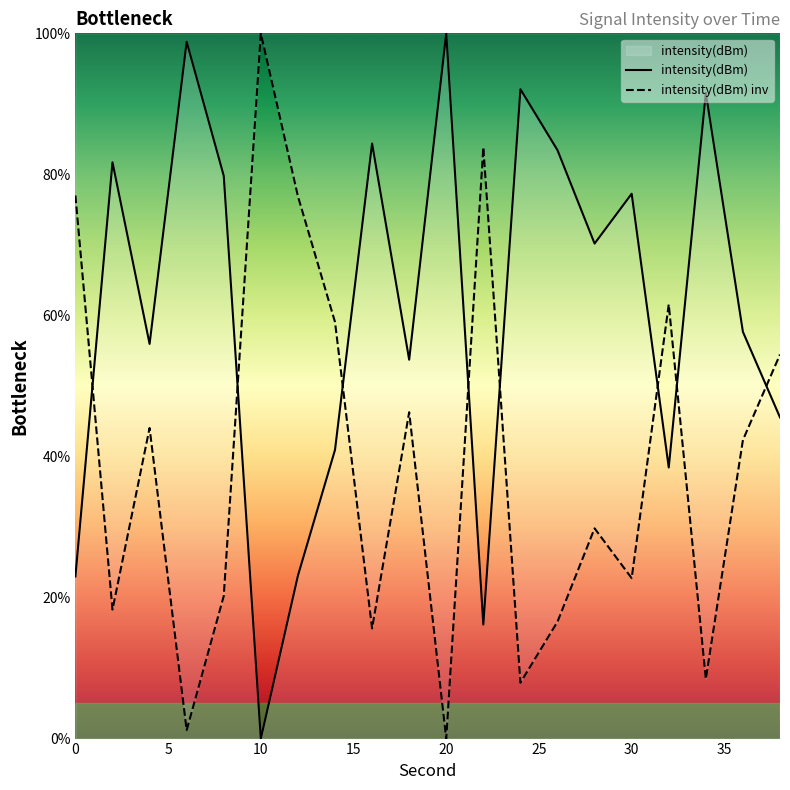

Does the chart display data point markers on the line(s)?

No